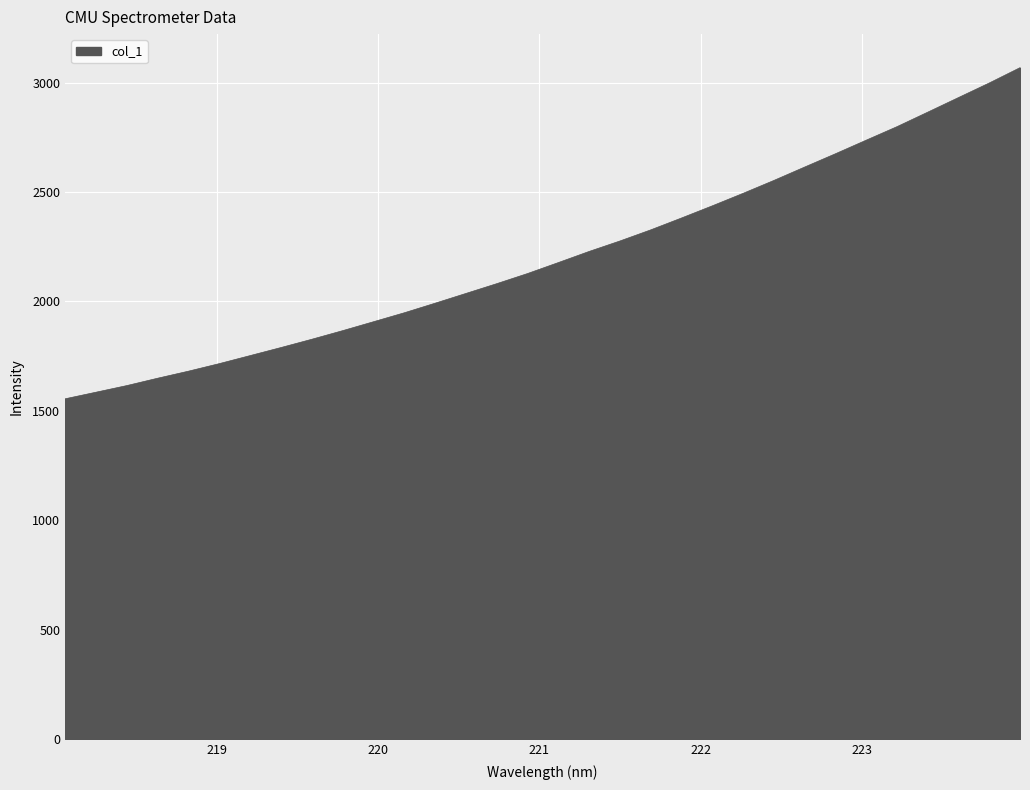

What is the difference between the maximum and minimum values?

1513.5